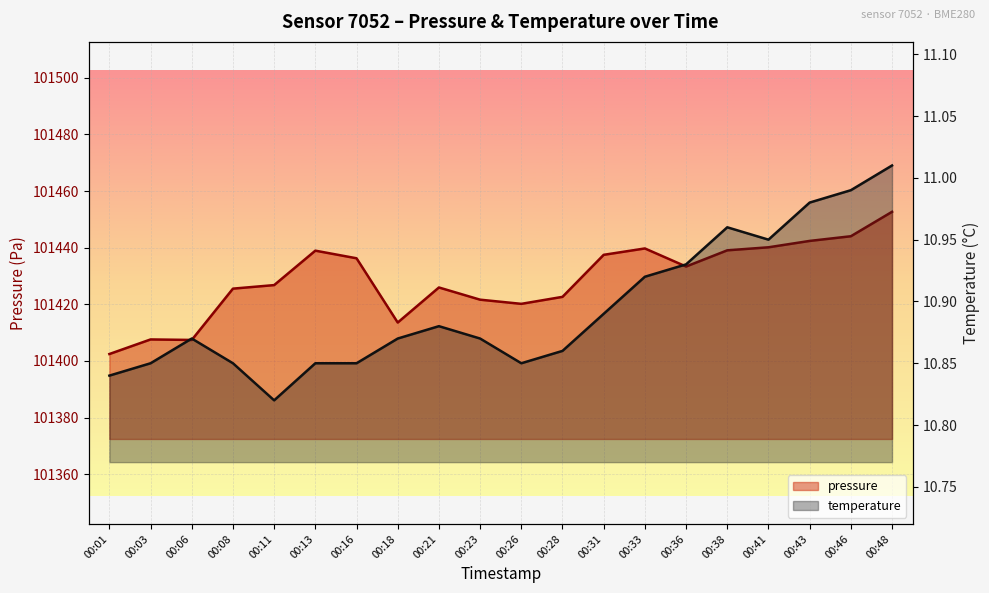

The value of pressure at 00:06 is 48791.8. True or false?

False